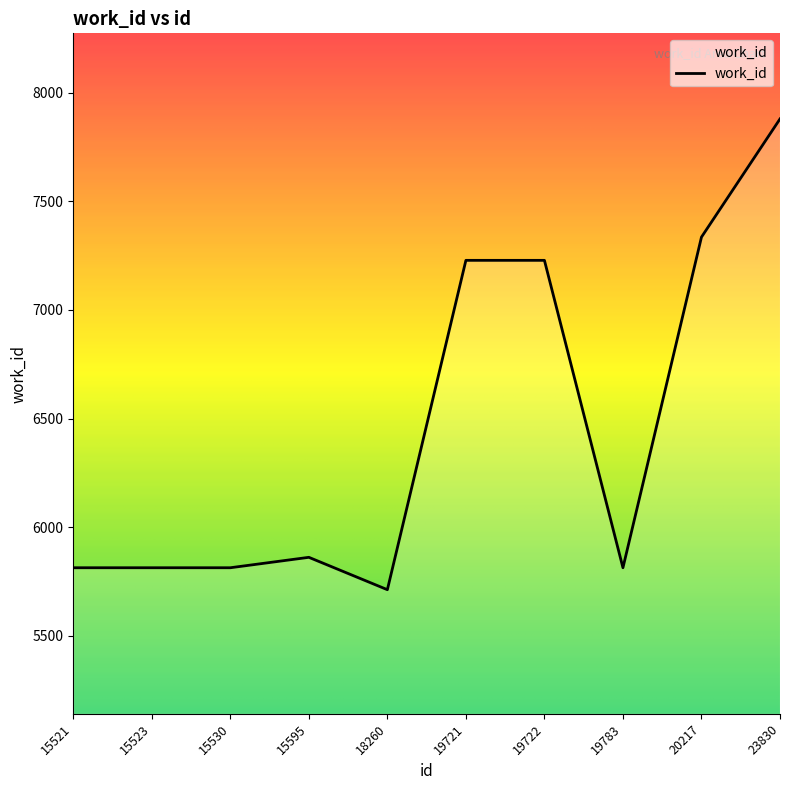

Does the chart have visible grid lines?

No